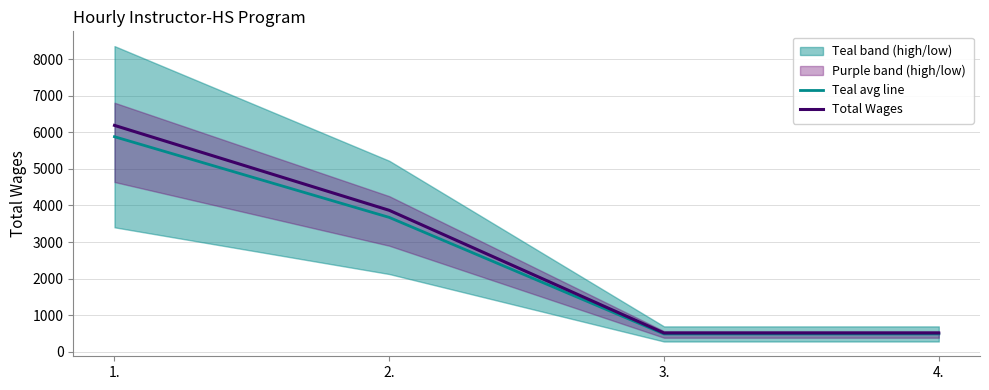

The Teal avg line series shows 647.8 at 3.. True or false?

False